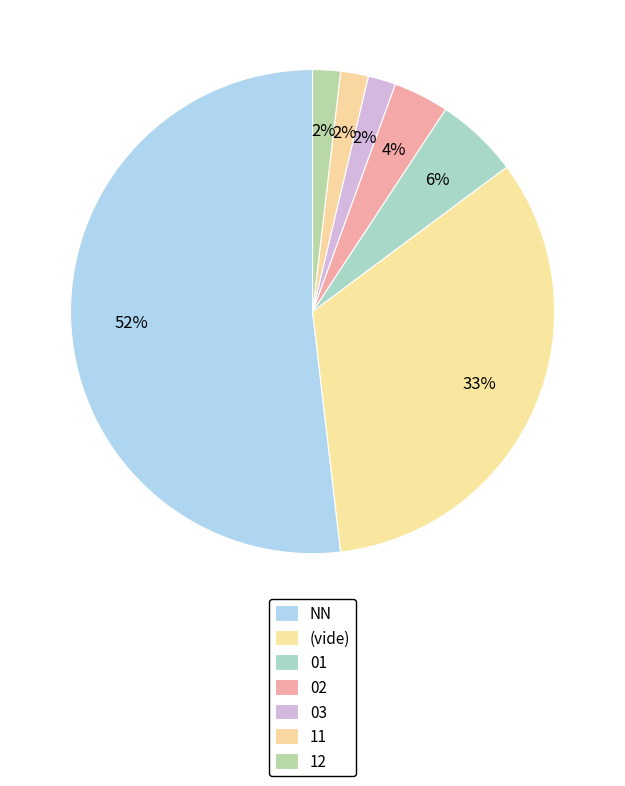

What is the largest slice in the pie chart?

NN